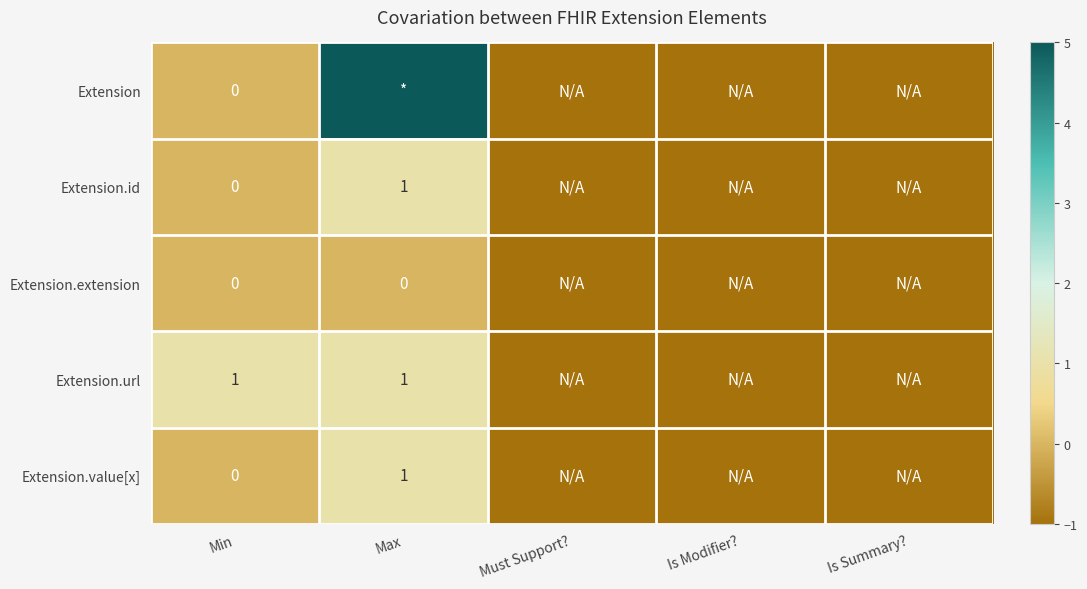

The Extension.id series shows 1 at Max. True or false?

True